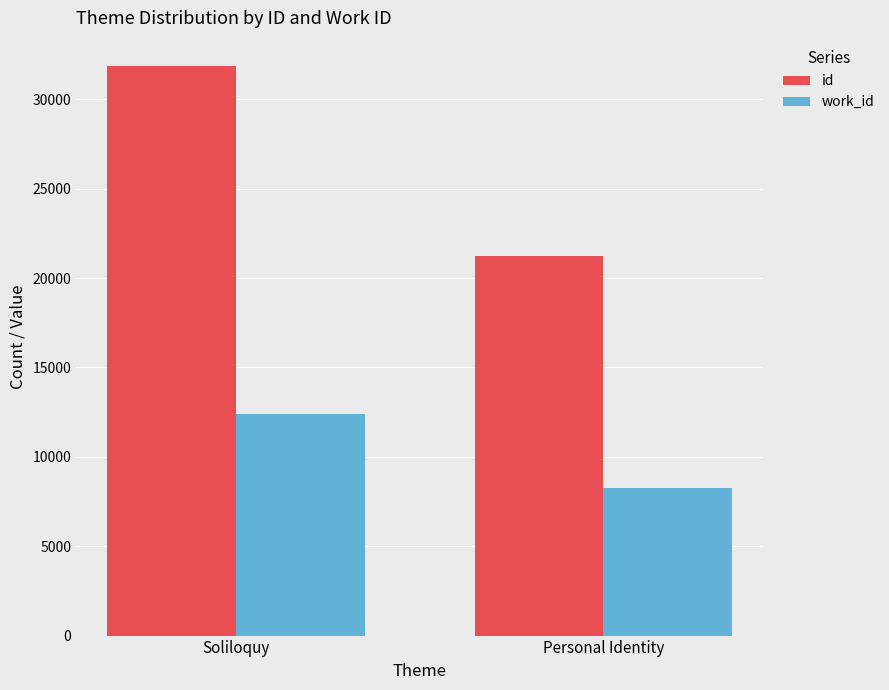

What is the label of the 2nd bar from the left?

Personal Identity